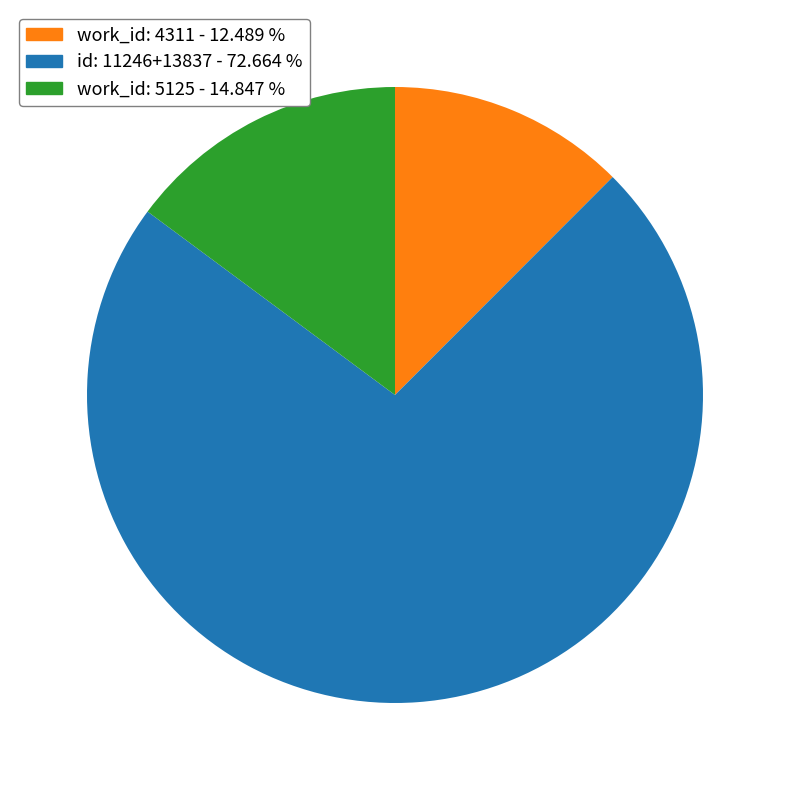

Is there a majority slice in this chart?

Yes